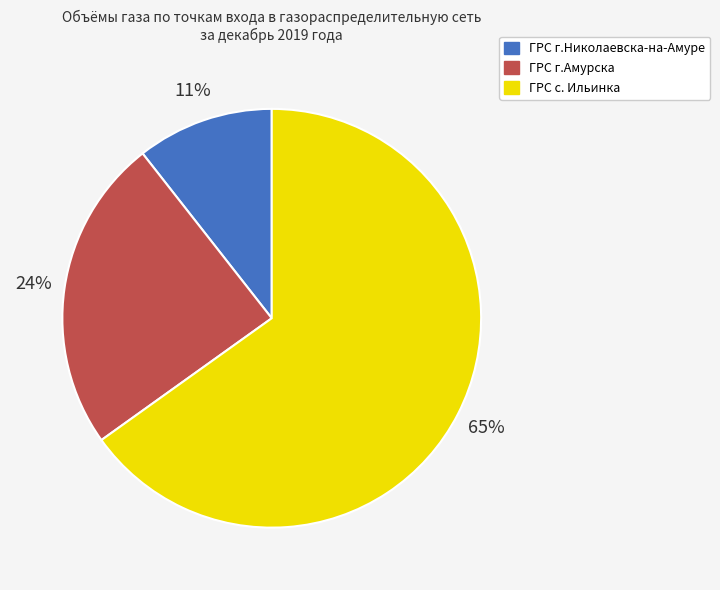

True or false: ГРС с. Ильинка accounts for 56% of the total.

False